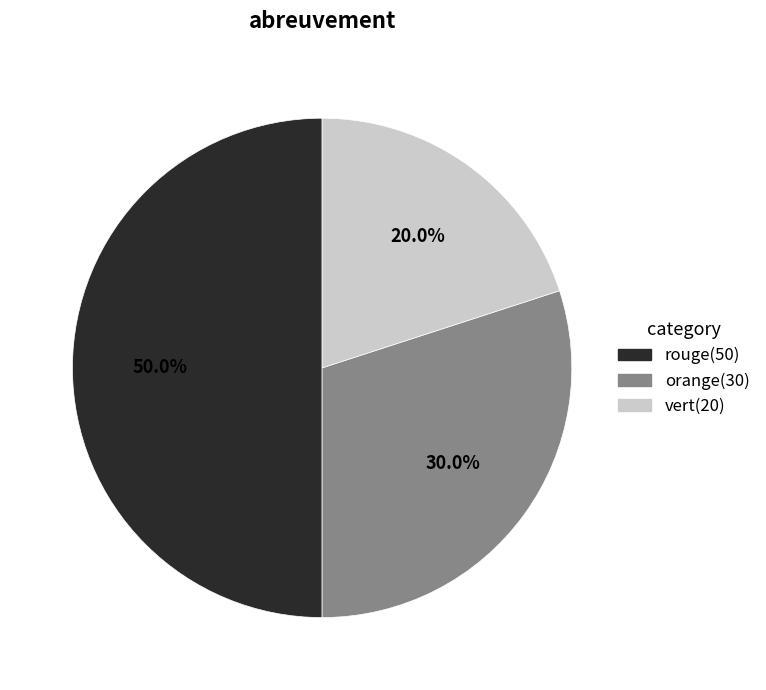

How many slices are in this pie chart?

3